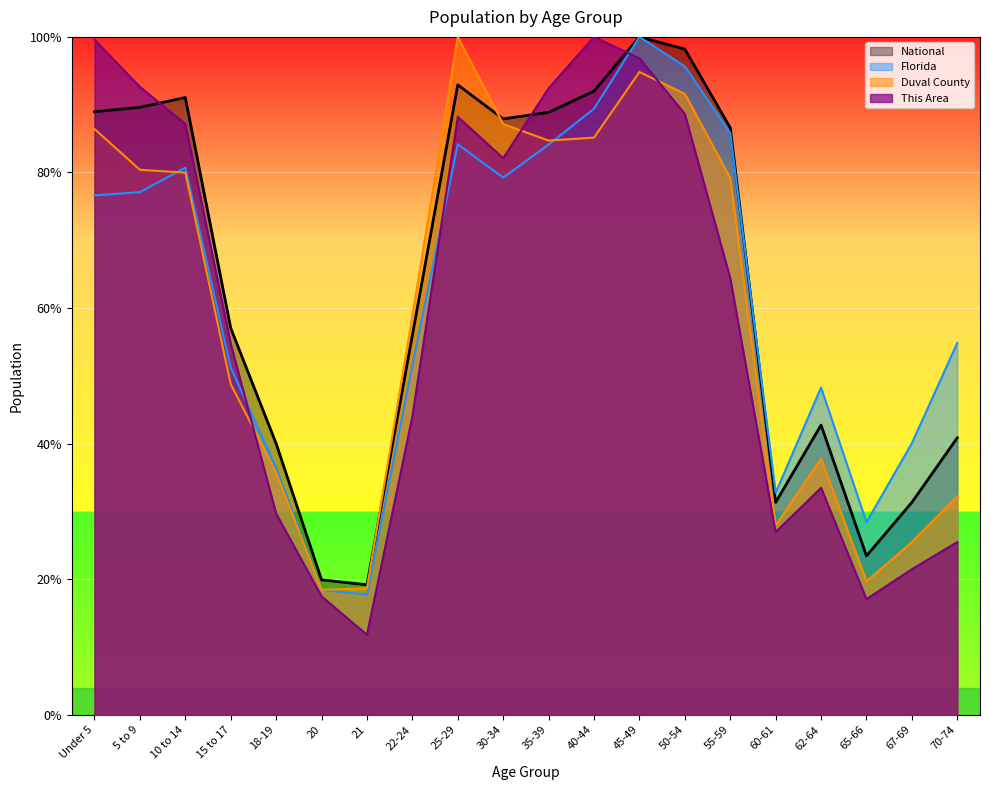

At which label is Florida closest to 58?

70-74